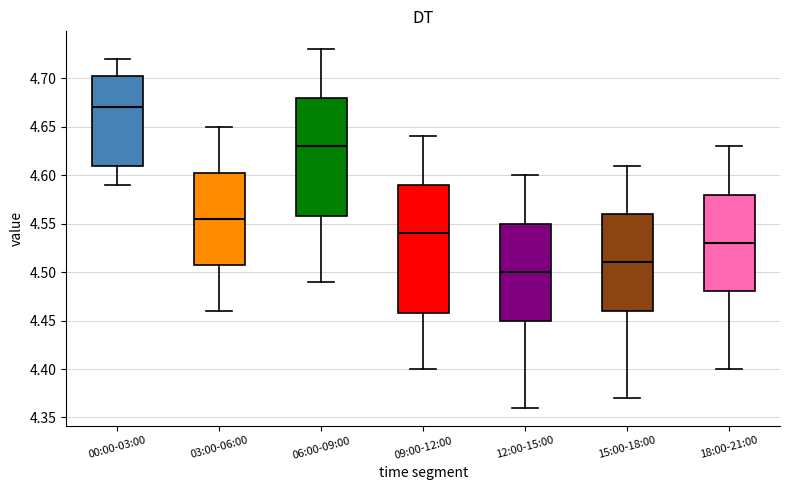

Where is the lower edge of the box for 15:00-18:00 on the y-axis? The values are not printed on the chart, so give them approximately, as read against the axis.

4.460